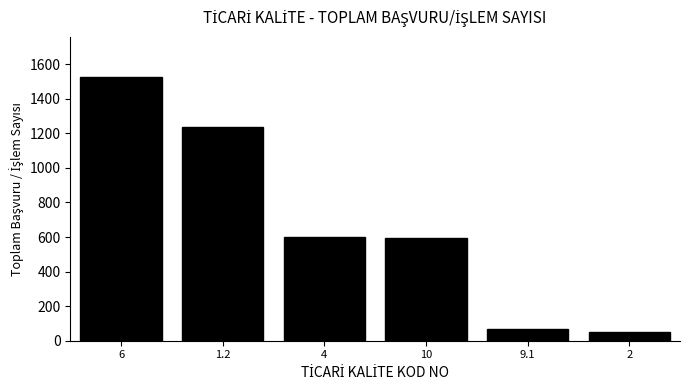

What is the value of the 3rd bar from the left?

599